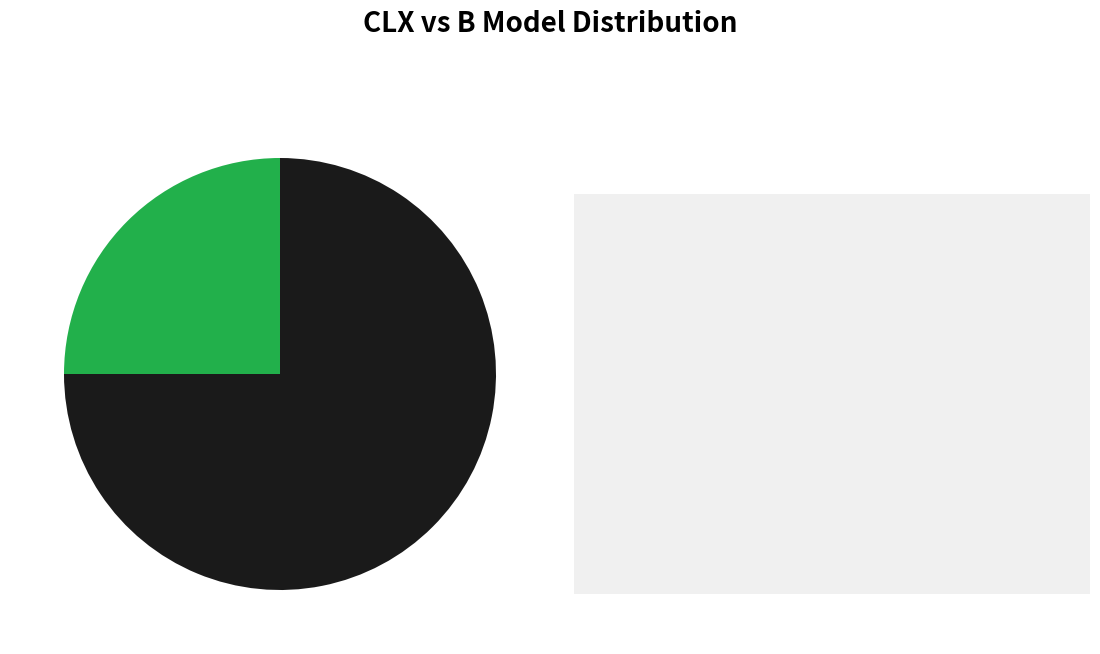

Is there a majority slice in this chart?

Yes